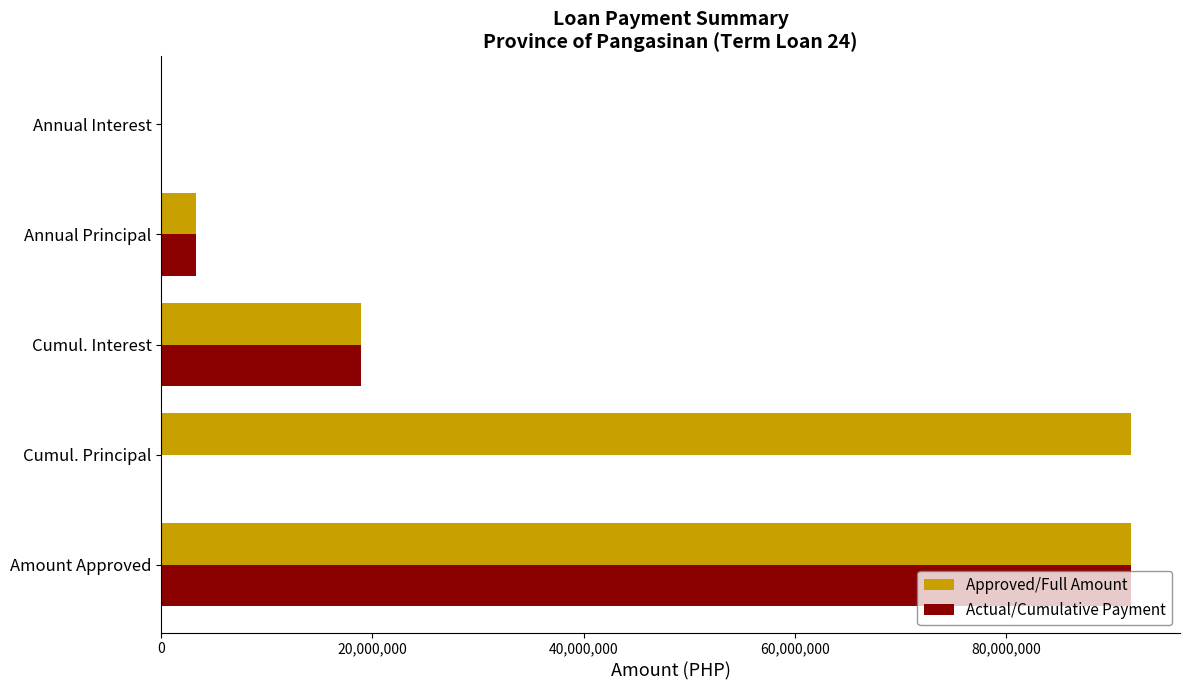

Which series changed the most between Cumul. Principal and Annual Interest?

Approved/Full Amount